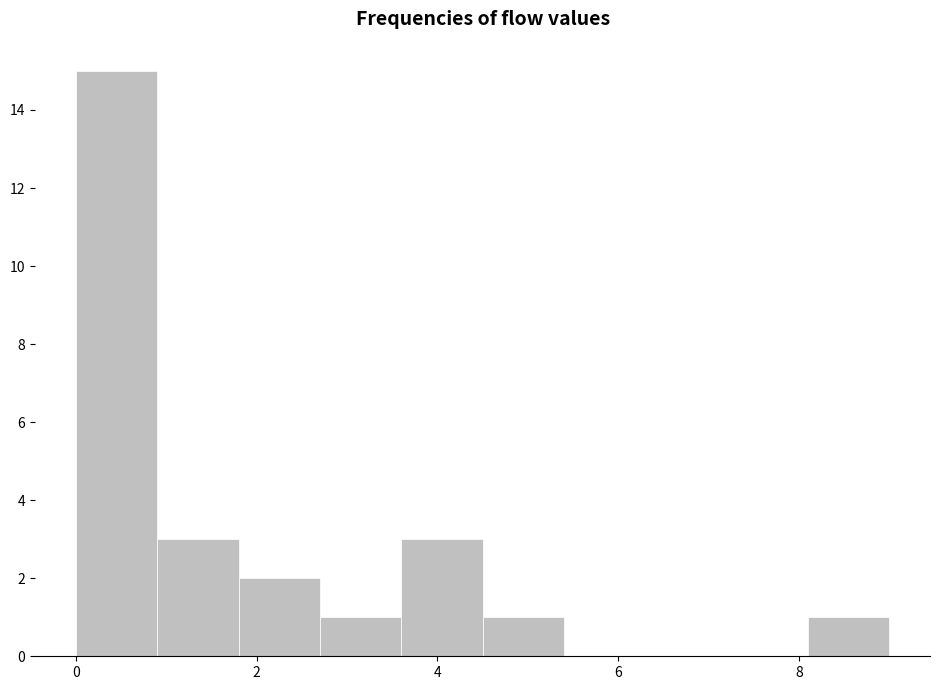

Reading left to right, list every bar in this chart as the range it spans on the x-axis followed by its height. Neither the bar edges nor the heights are printed on the chart, so give them approximately, as read against the axes.

0.0 to 0.9: 15
0.9 to 1.8: 3
1.8 to 2.7: 2
2.7 to 3.6: 1
3.6 to 4.5: 3
4.5 to 5.4: 1
5.4 to 6.3: 0
6.3 to 7.2: 0
7.2 to 8.1: 0
8.1 to 9.0: 1